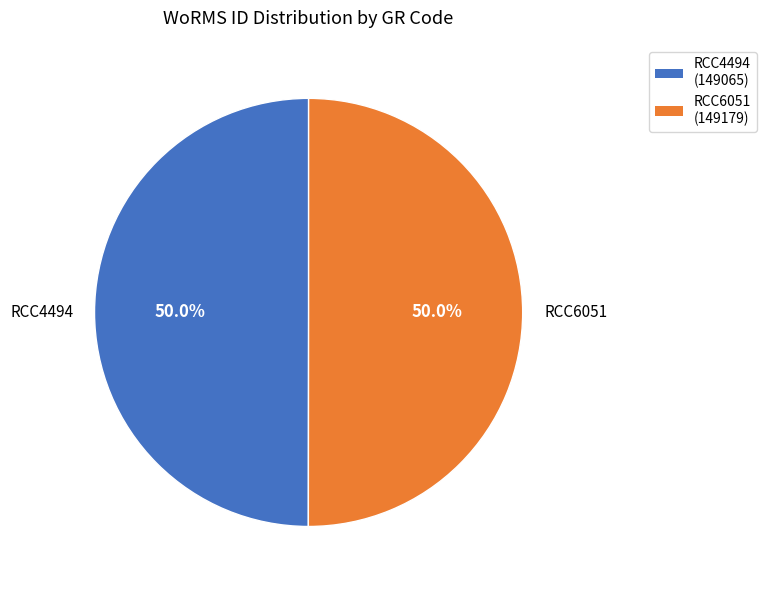

Count the number of slices in the pie.

2